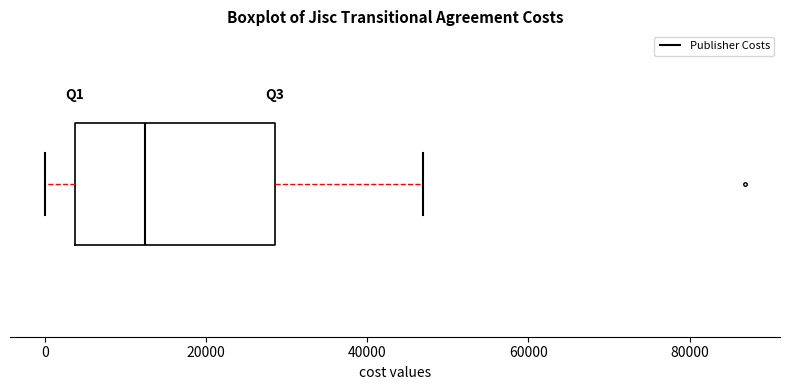

Where does the median line of the box sit on the x-axis? The values are not printed on the chart, so give them approximately, as read against the axis.

12000